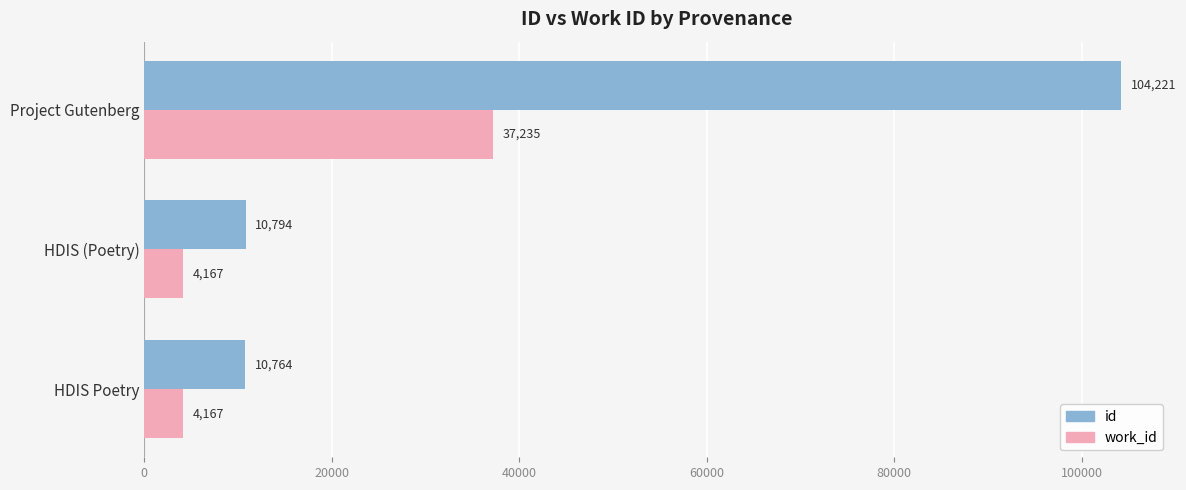

How many data points in id are less than 10794?

1